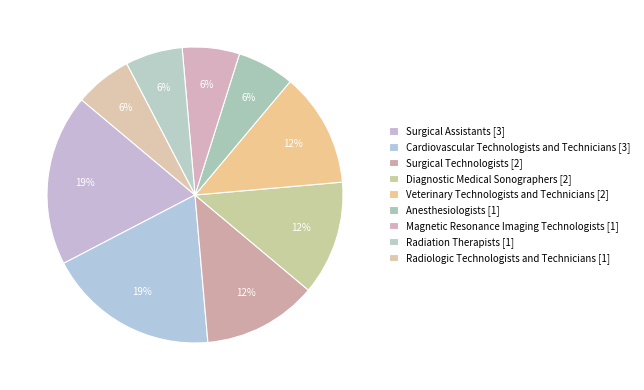

Count the number of slices in the pie.

9